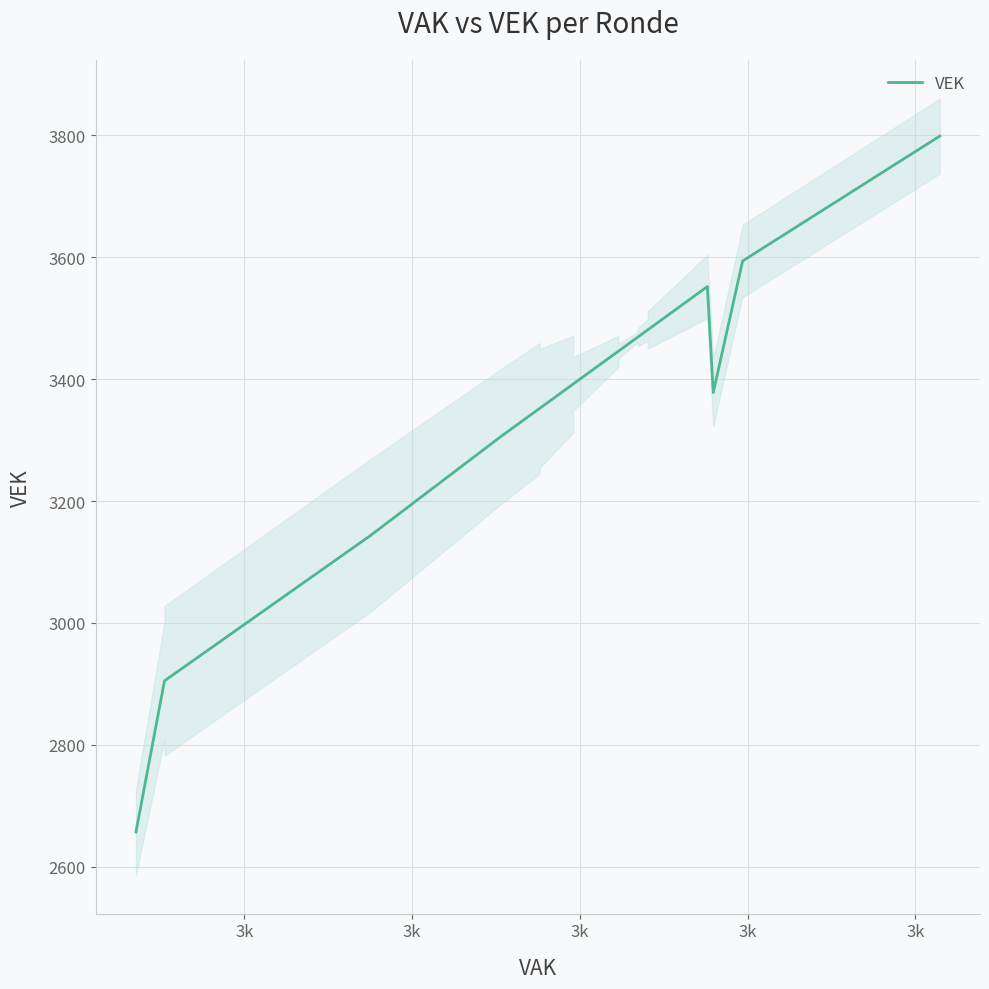

What is the difference between the maximum and minimum values?

1142